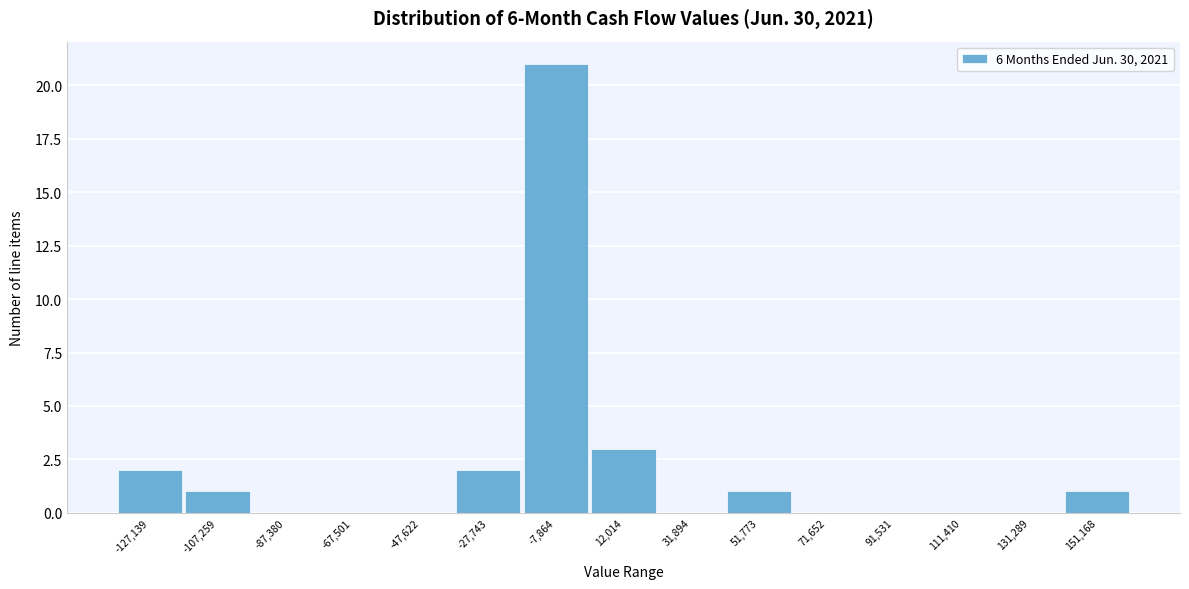

Reading right to left, list all the values displayed in this chart.

151,168=1	131,289=0	111,410=0	91,531=0	71,652=0	51,773=1	31,894=0	12,014=3	-7,864=21	-27,743=2	-47,622=0	-67,501=0	-87,380=0	-107,259=1	-127,139=2